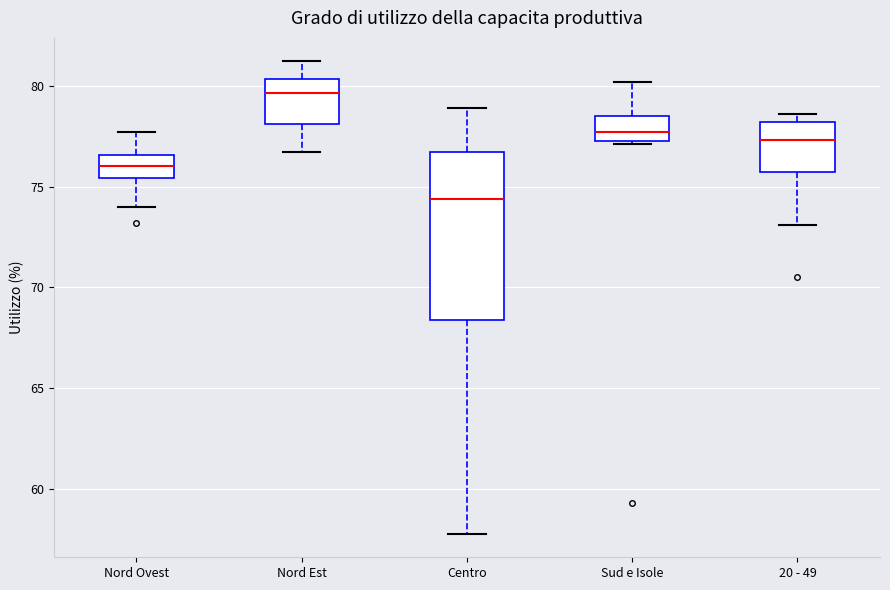

Reading left to right, read every box against the y-axis: the position of its median line, the range the box covers, and the ends of its whiskers. The values are not printed on the chart, so give them approximately, as read against the axis.

Nord Ovest: median 76.0, box 75.5 to 76.5, whiskers 74.0 to 77.5
Nord Est: median 79.5, box 78.0 to 80.5, whiskers 76.5 to 81.0
Centro: median 74.5, box 68.5 to 76.5, whiskers 58.0 to 79.0
Sud e Isole: median 77.5 (inside the box), box 77.5 to 78.5, whiskers 77.0 to 80.0
20 - 49: median 77.5, box 75.5 to 78.0, whiskers 73.0 to 78.5